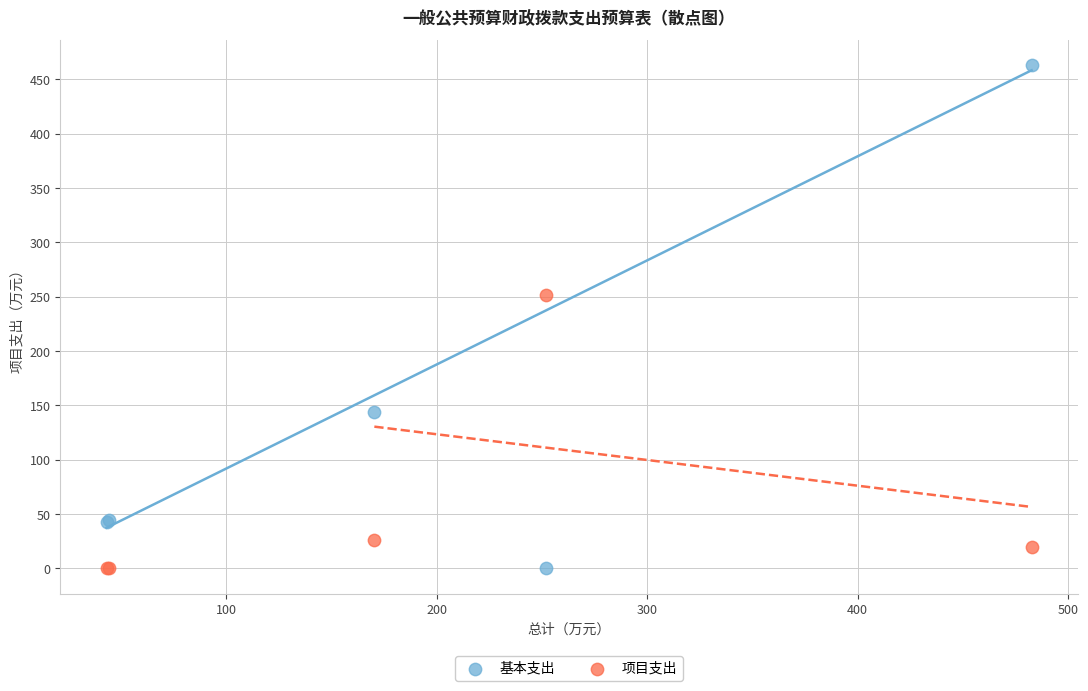

In the 项目支出 series, what Y value is closest to 125?

26.5